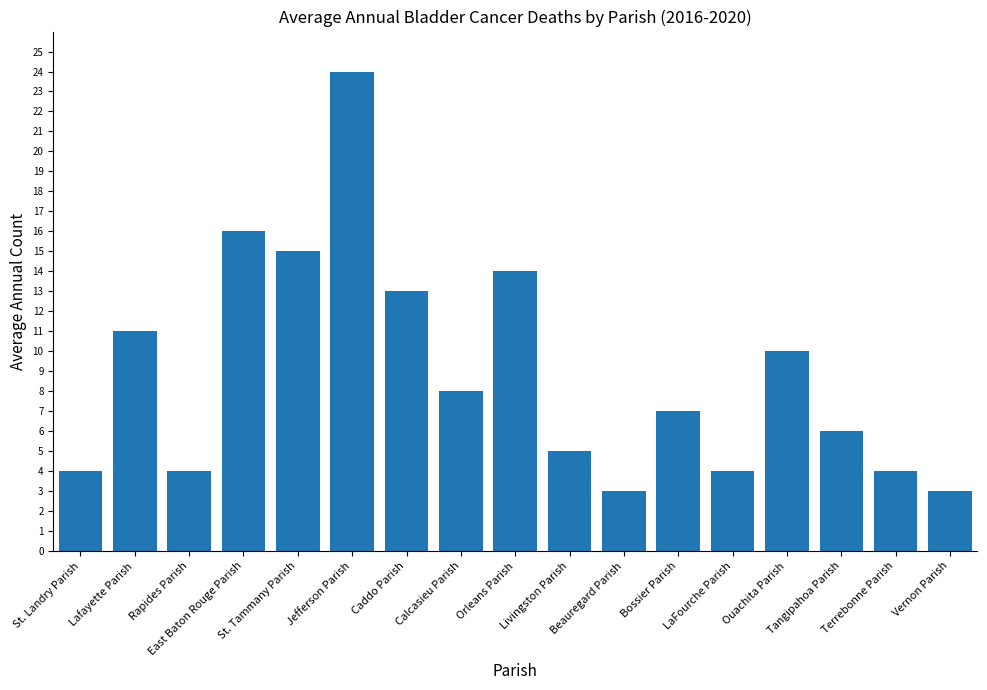

Reading left to right, extract all data points from this chart.

4	11	4	16	15	24	13	8	14	5	3	7	4	10	6	4	3